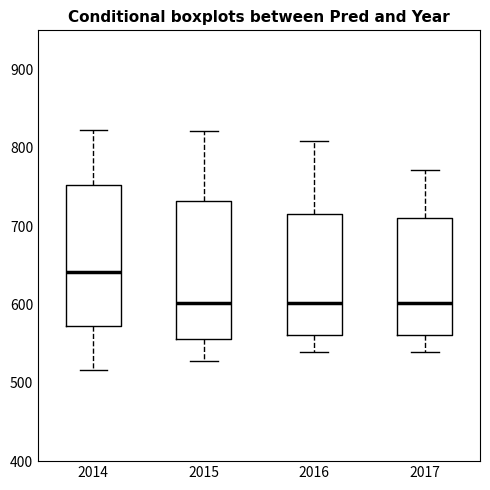

Reading left to right, transcribe this box plot: for each box, give where its median line is, the range the box spans, and where its two whiskers end, as read against the y-axis. The values are not printed on the chart, so give them approximately, as read against the axis.

2014: median 640, box 570 to 750, whiskers 520 to 820
2015: median 600, box 560 to 730, whiskers 530 to 820
2016: median 600, box 560 to 720, whiskers 540 to 810
2017: median 600, box 560 to 710, whiskers 540 to 770